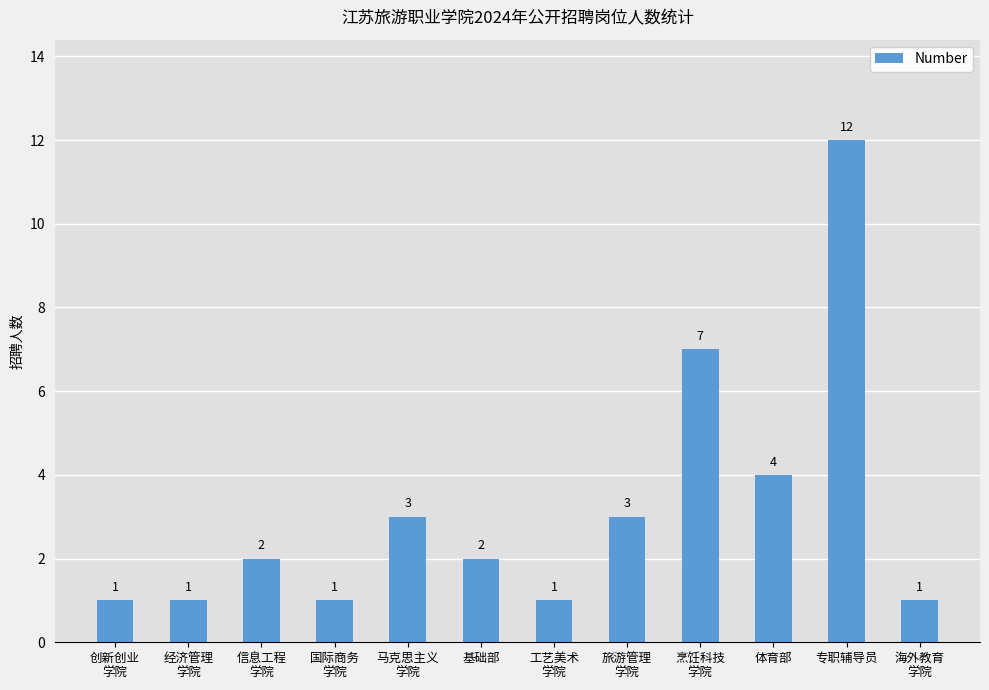

What is the sum of all values?

38